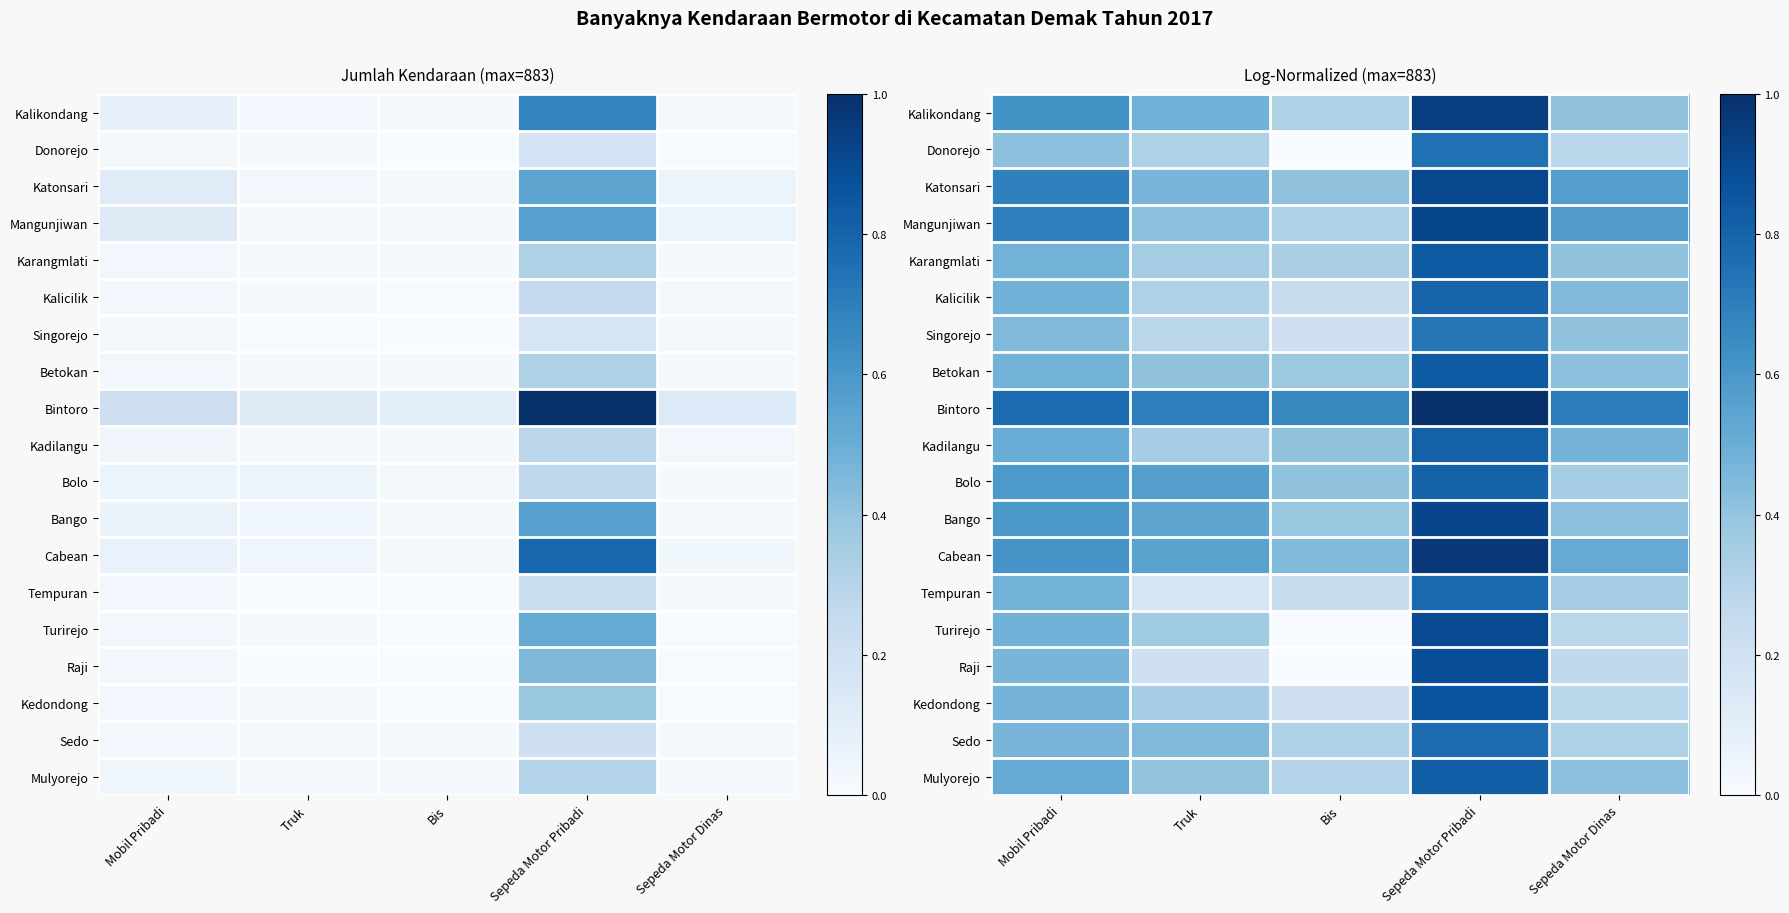

At how many categories does at least one series exceed 0?

5